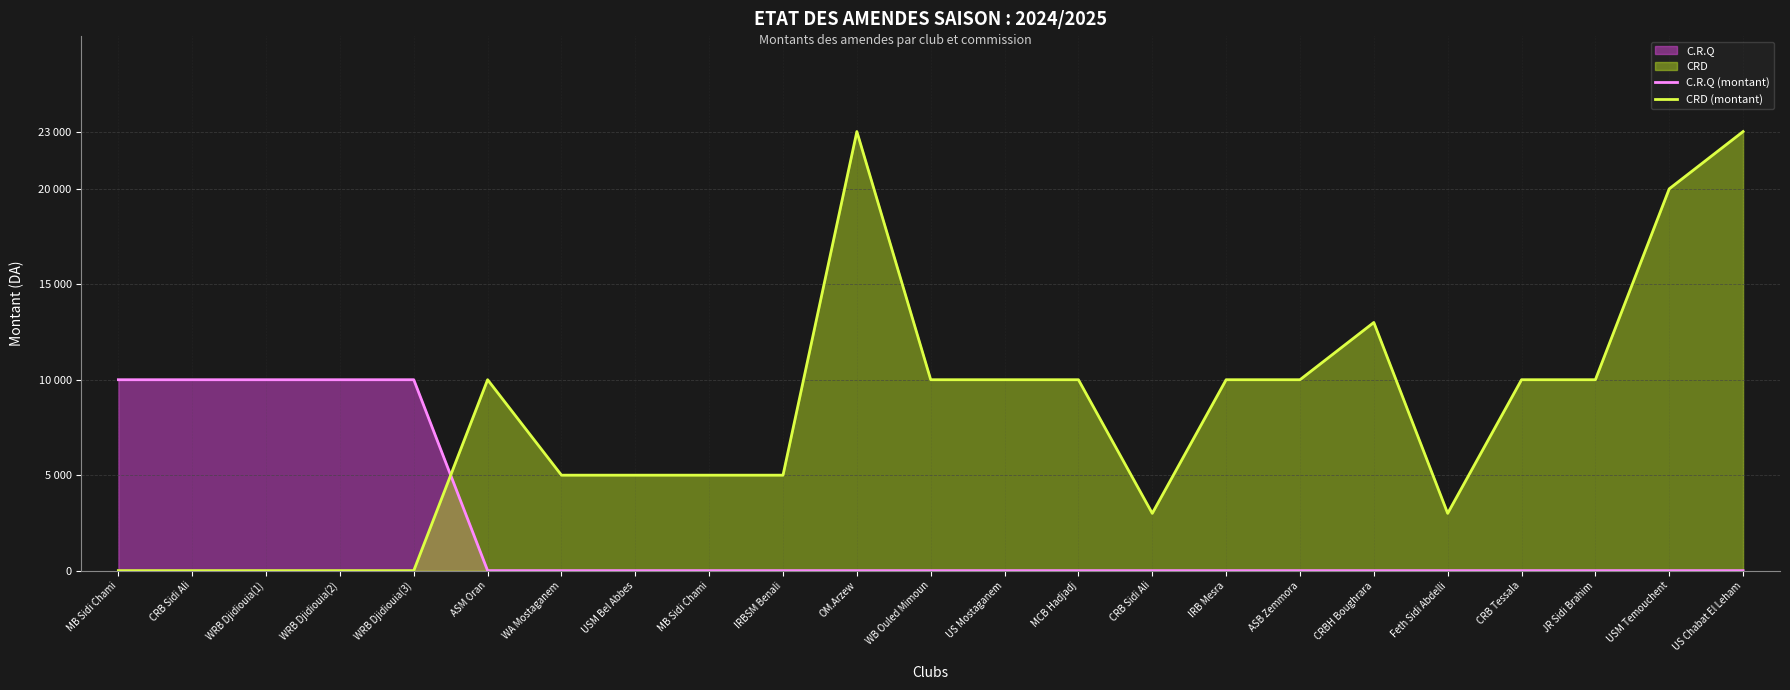

True or false: CRD (montant) has a value of 11523 at US Chabat El Leham.

False